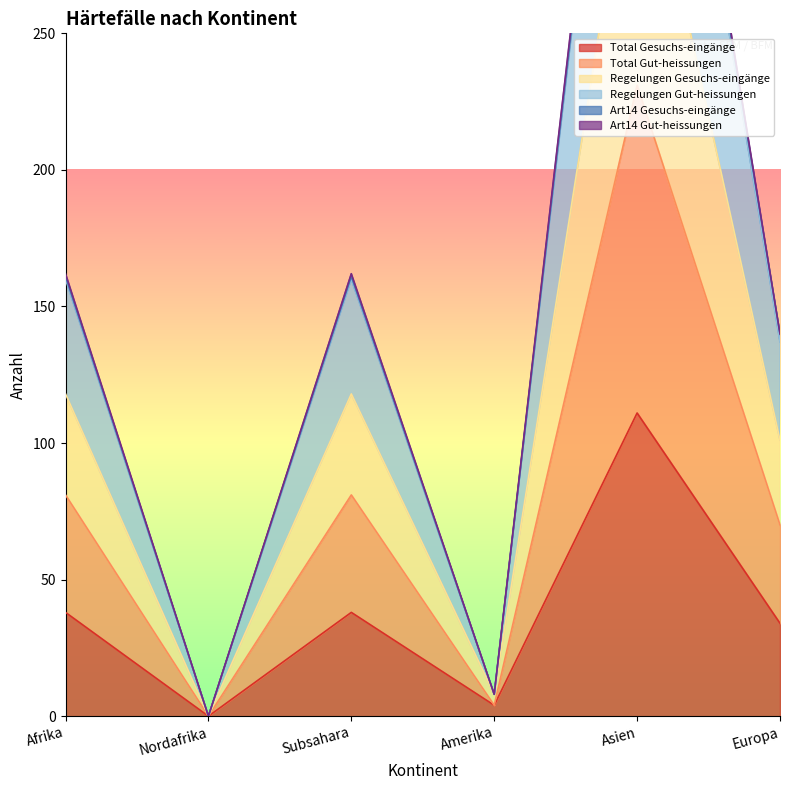

How many values in Total Gesuchs-eingänge are above zero?

5